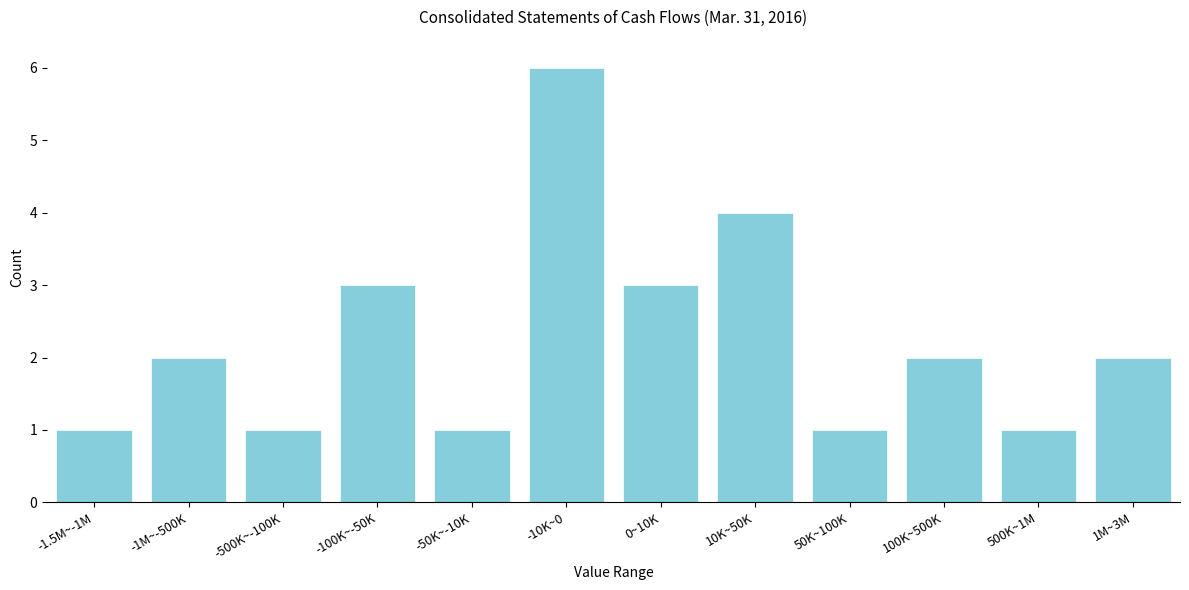

Reading right to left, what are all the values shown in this chart?

2	1	2	1	4	3	6	1	3	1	2	1